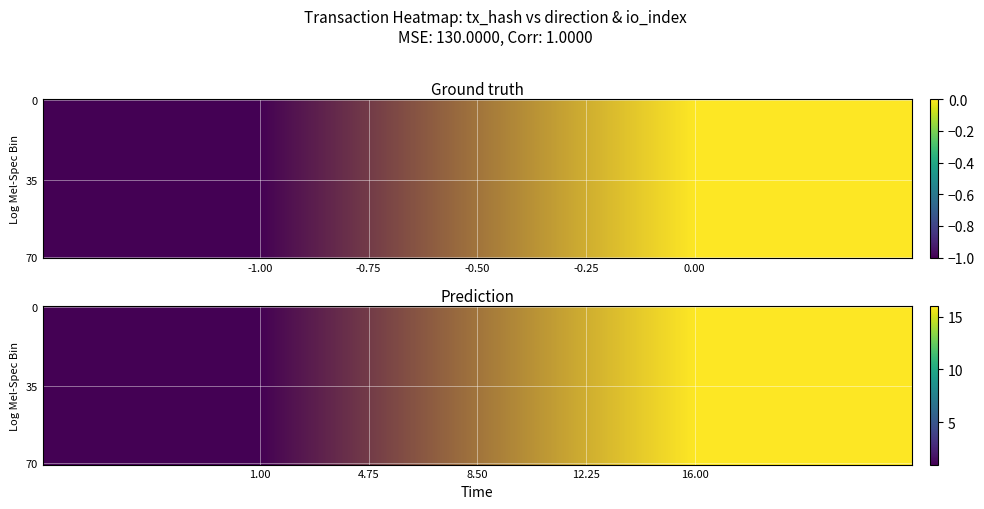

How many distinct data groups are displayed?

2